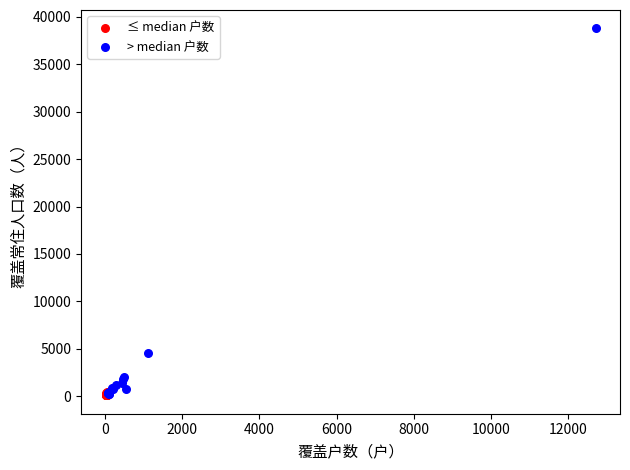

Which series has the largest Y range (max minus min)?

> median 户数